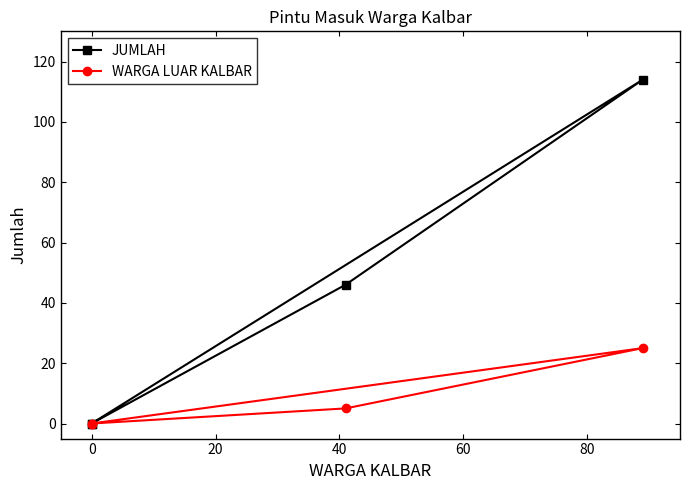

True or false: JUMLAH and WARGA LUAR KALBAR cross at least once.

False